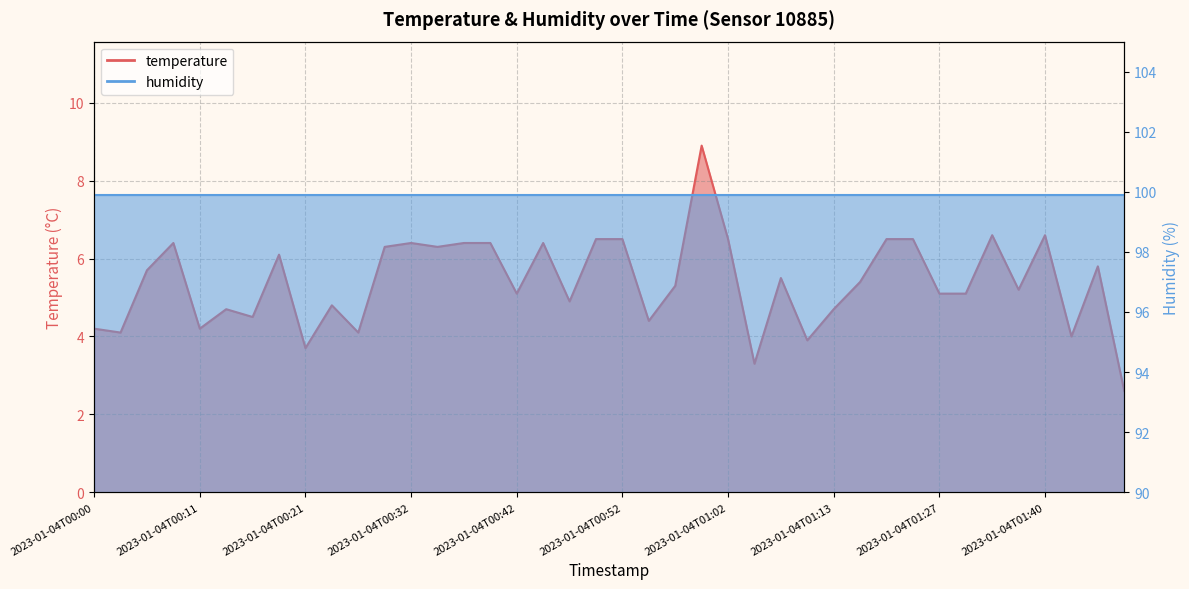

What is the average value?

5.4